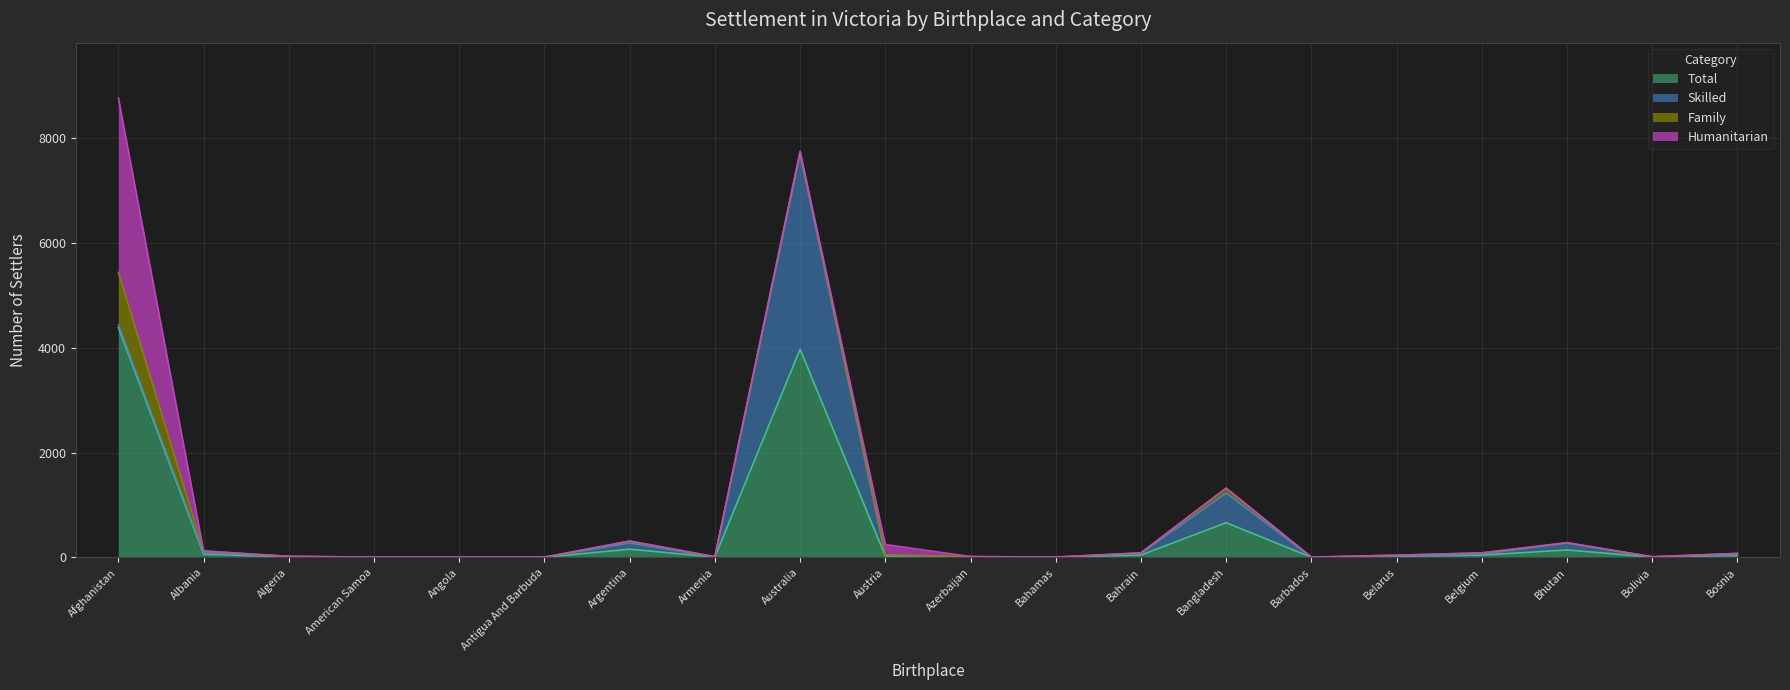

The value of Total at Armenia is 2. True or false?

False